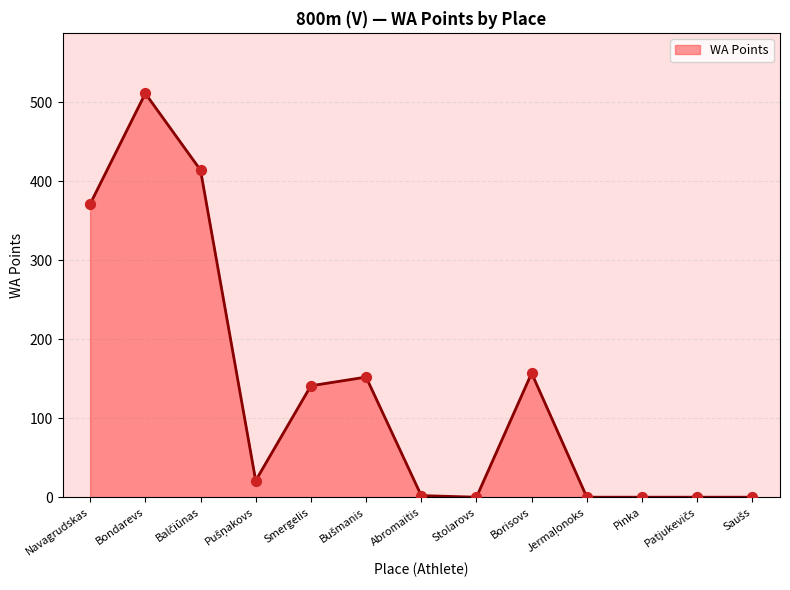

Which has a higher value, Borisovs or Abromaitis?

Borisovs